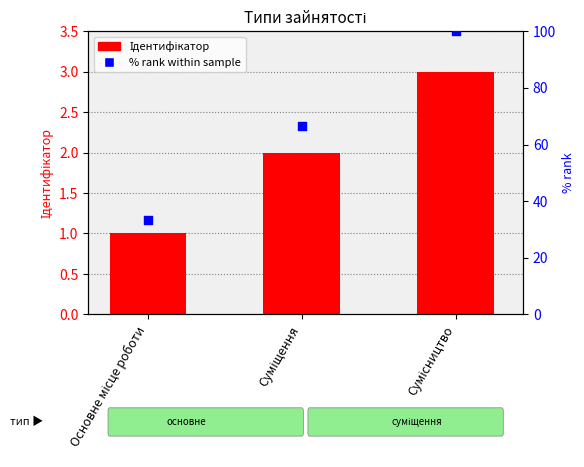

Which series reaches the minimum Y coordinate?

Ідентифікатор